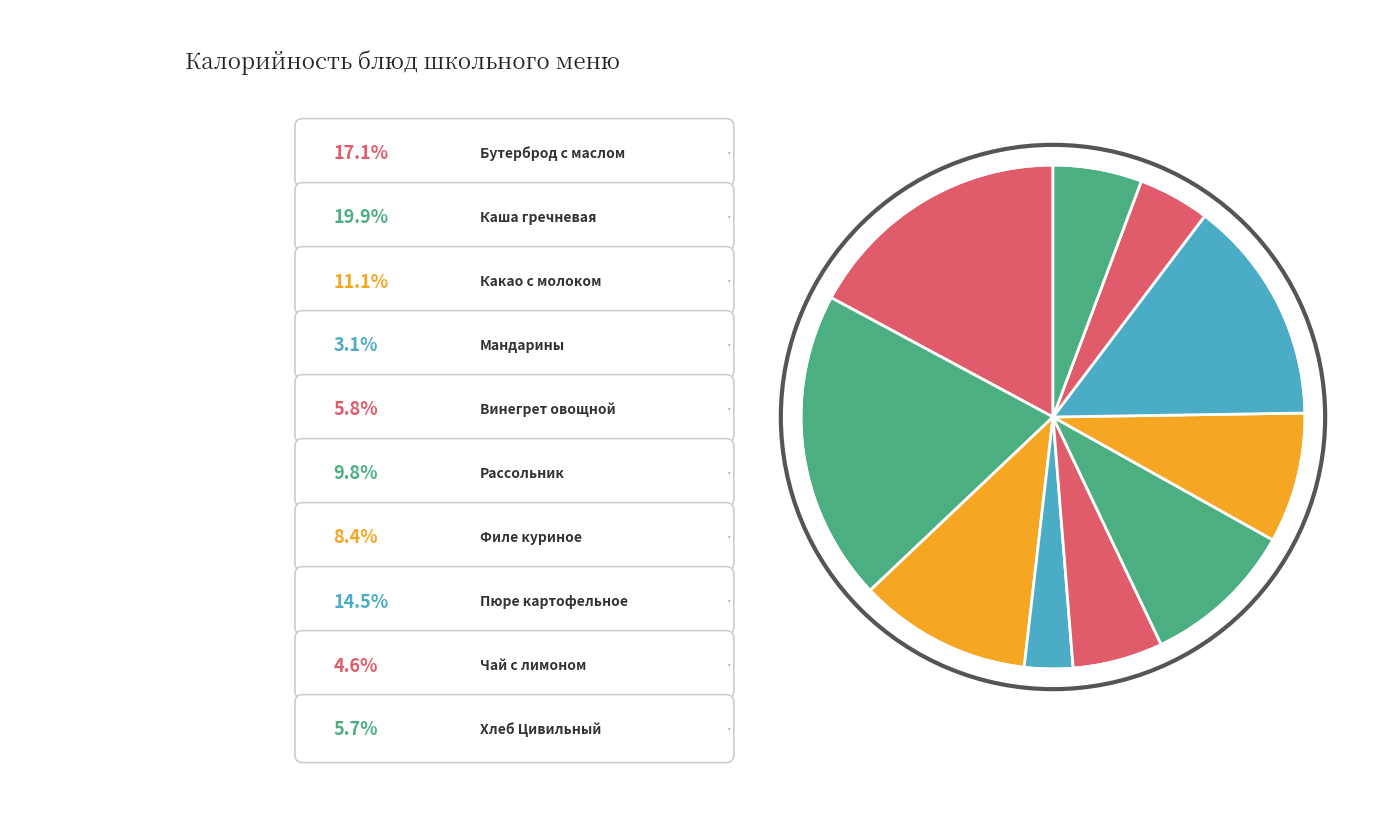

Rank the categories by value from lowest to highest.

Мандарины, Чай с лимоном, Хлеб Цивильный, Винегрет овощной, Филе куриное, Рассольник, Какао с молоком, Пюре картофельное, Бутерброд с маслом, Каша гречневая